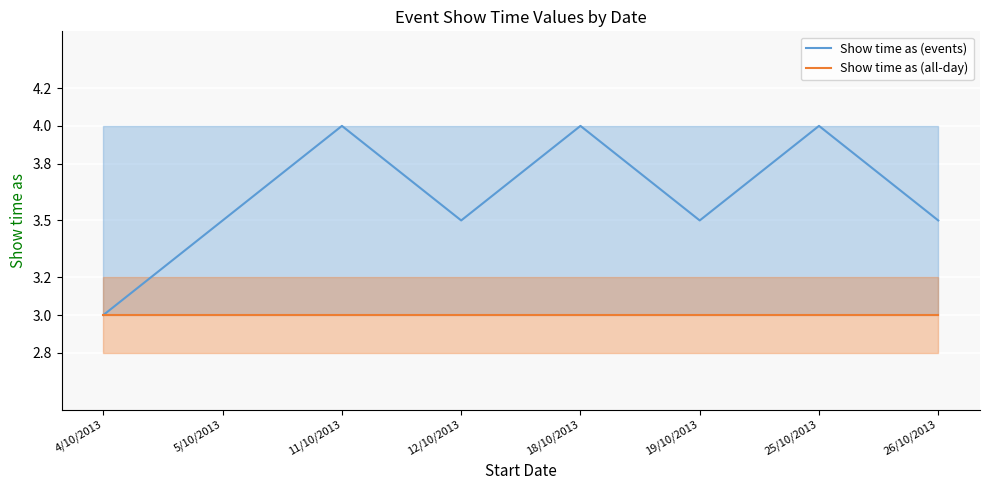

Between 4/10/2013 and 18/10/2013, which series saw the biggest shift?

Show time as (events)